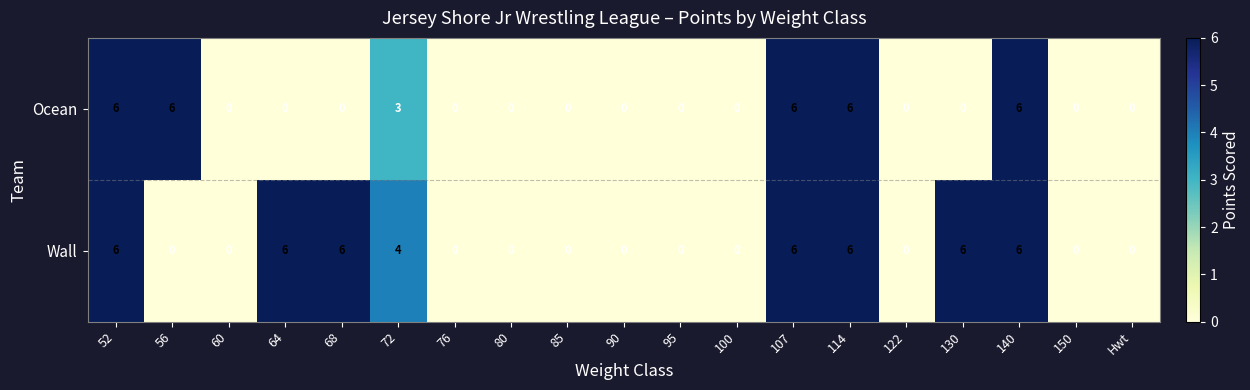

What is the difference between the second highest and minimum values in the Ocean series?

6